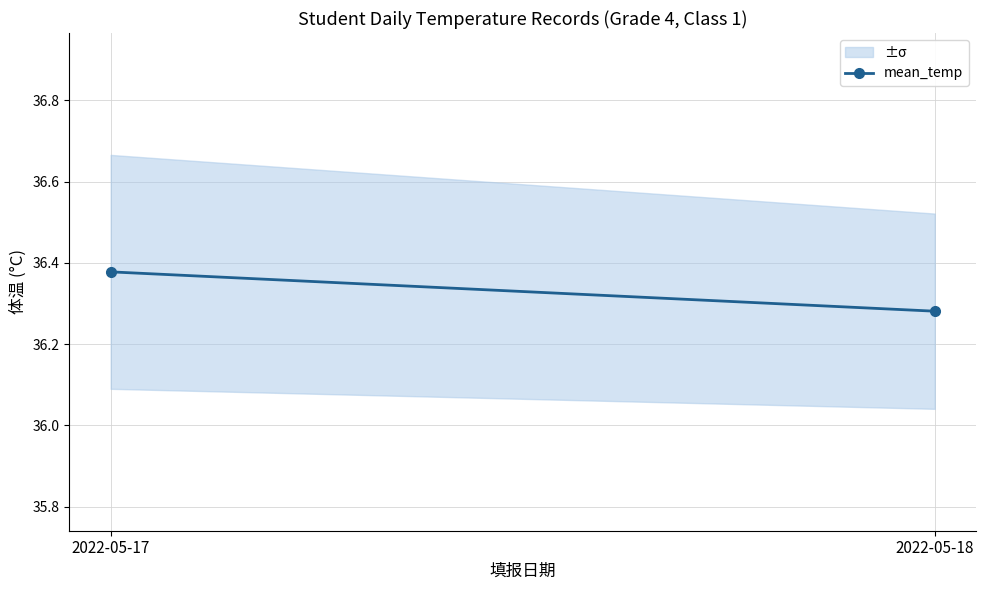

Reading left to right, what are all the values shown in this chart?

2022-05-17=36.4	2022-05-18=36.3